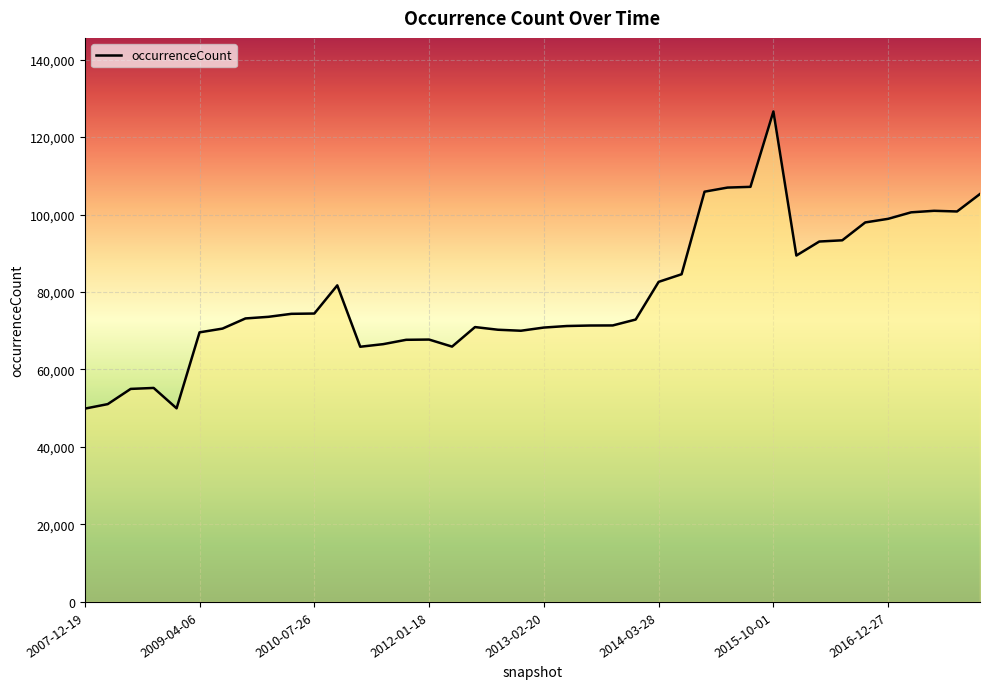

What is the greatest value displayed?

126601